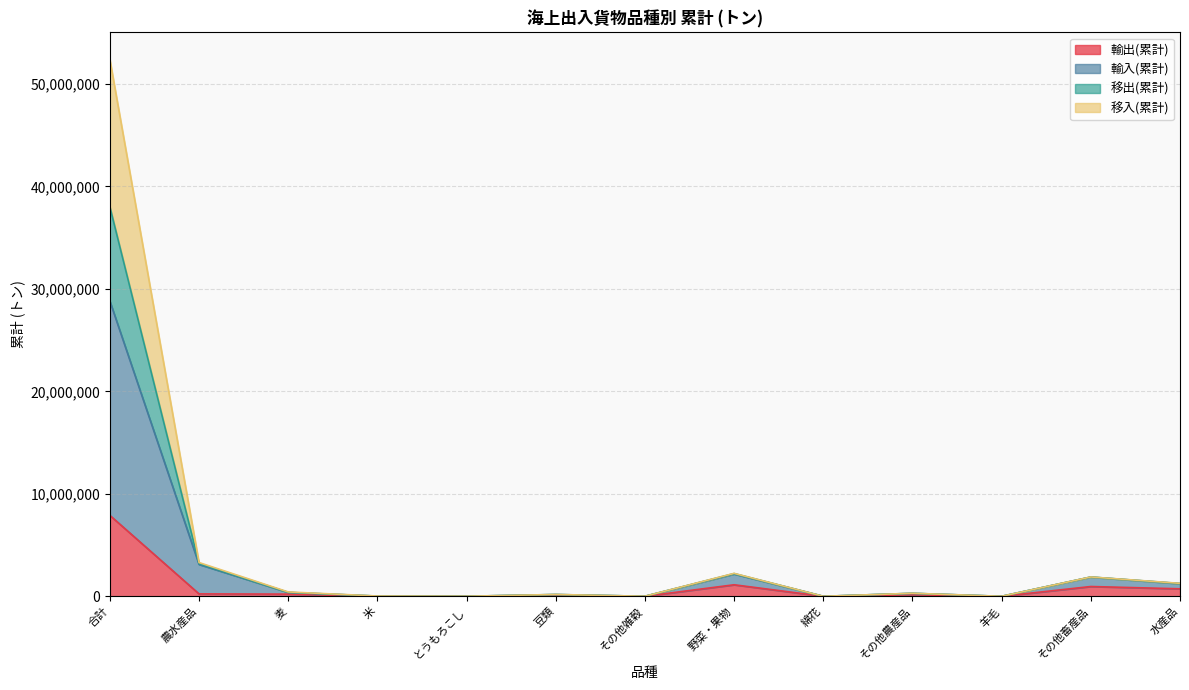

How many values in the 移入(累計) series exceed 293178?

6